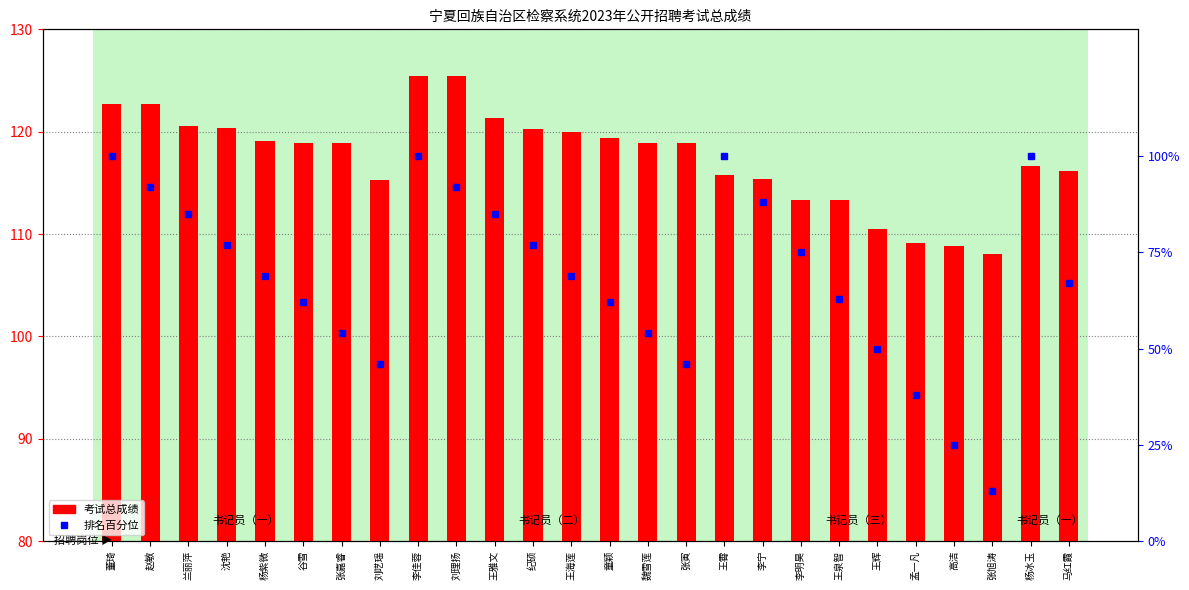

Which label corresponds to the smallest value in the chart?

张旭涛